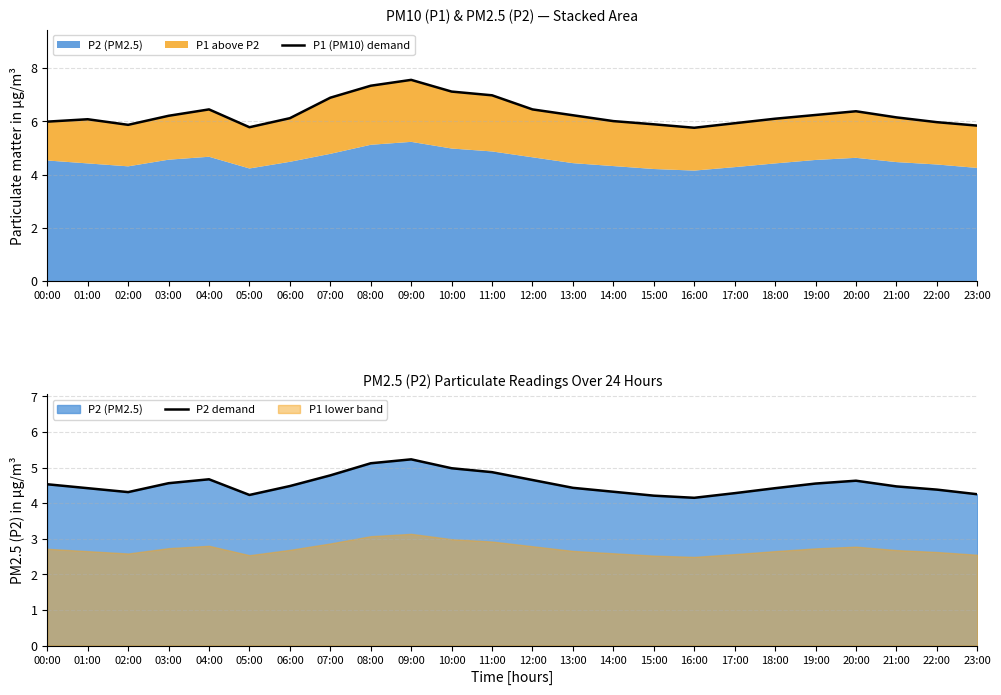

At which category is the sum across all series the highest?

09:00